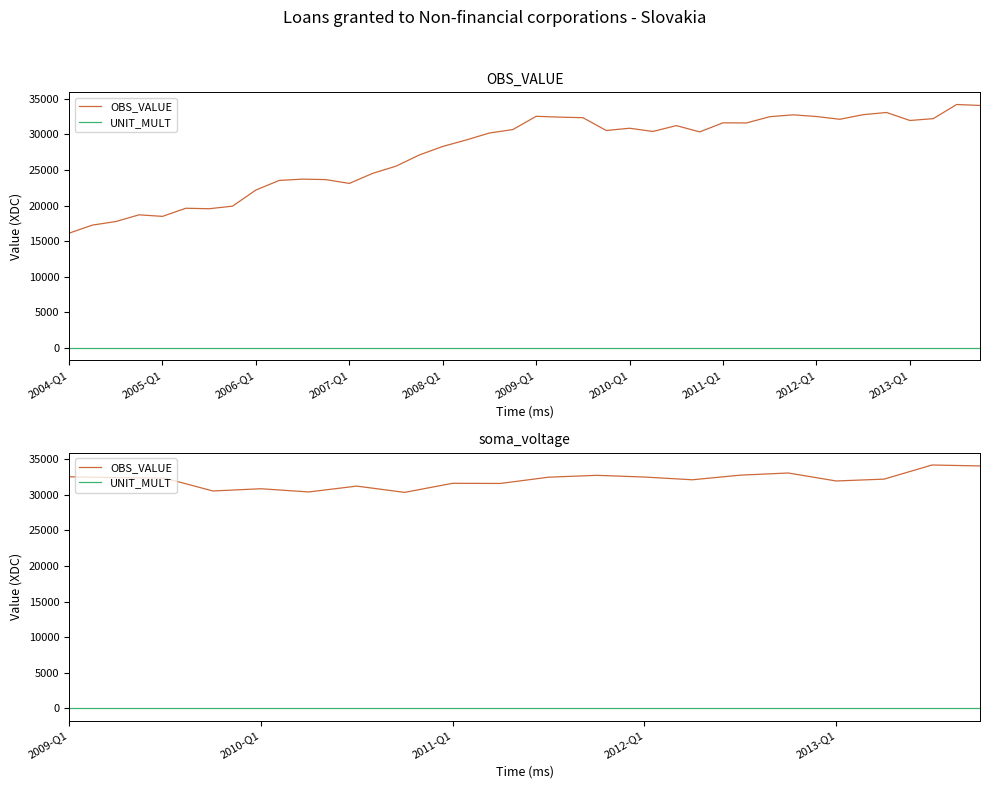

How many lines are shown in the chart?

2